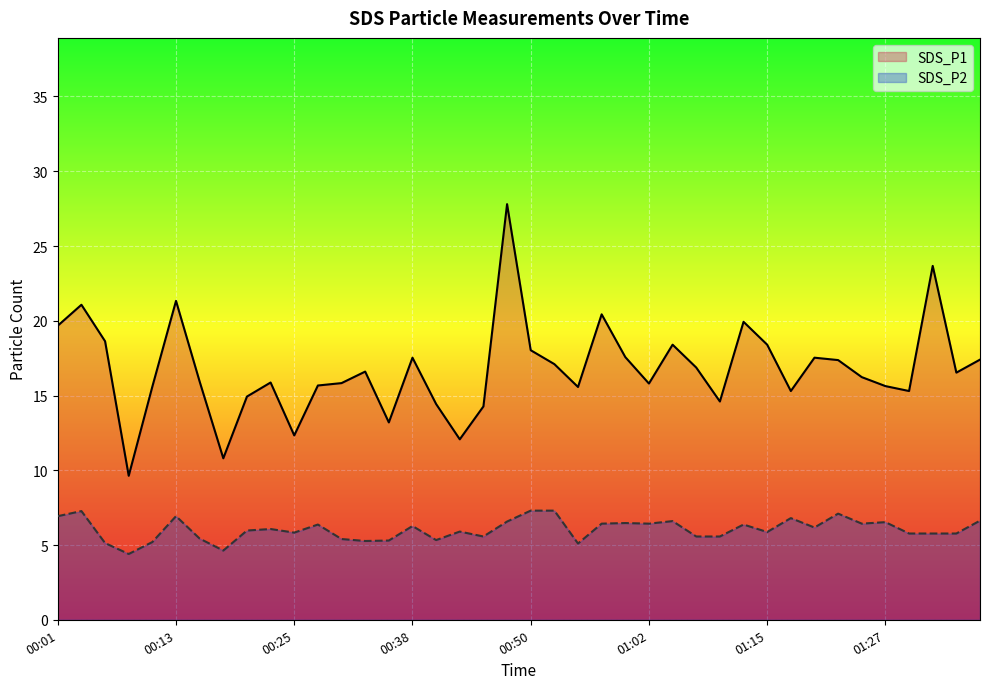

Reading left to right, transcribe all the data shown in this chart.

SDS_P1: 00:01=19.7	00:03=21.1	00:05=18.6	00:08=9.6	00:10=15.6	00:13=21.3	00:15=15.9	00:18=10.8	00:20=14.9	00:23=15.9	00:25=12.3	00:28=15.7	00:30=15.8	00:33=16.6	00:35=13.2	00:38=17.5	00:40=14.4	00:42=12.1	00:45=14.3	00:48=27.8	00:50=18.0	00:52=17.1	00:55=15.6	00:57=20.4	01:00=17.6	01:02=15.8	01:05=18.4	01:07=16.9	01:10=14.6	01:12=19.9	01:15=18.4	01:17=15.3	01:20=17.5	01:22=17.4	01:25=16.2	01:27=15.6	01:30=15.3	01:32=23.7	01:35=16.5	01:37=17.4
SDS_P2: 00:01=6.9	00:03=7.3	00:05=5.1	00:08=4.4	00:10=5.2	00:13=6.9	00:15=5.4	00:18=4.6	00:20=6.0	00:23=6.1	00:25=5.8	00:28=6.4	00:30=5.4	00:33=5.3	00:35=5.3	00:38=6.3	00:40=5.3	00:42=5.9	00:45=5.6	00:48=6.6	00:50=7.3	00:52=7.3	00:55=5.1	00:57=6.4	01:00=6.5	01:02=6.4	01:05=6.6	01:07=5.6	01:10=5.6	01:12=6.4	01:15=5.9	01:17=6.8	01:20=6.2	01:22=7.1	01:25=6.4	01:27=6.5	01:30=5.8	01:32=5.8	01:35=5.8	01:37=6.6